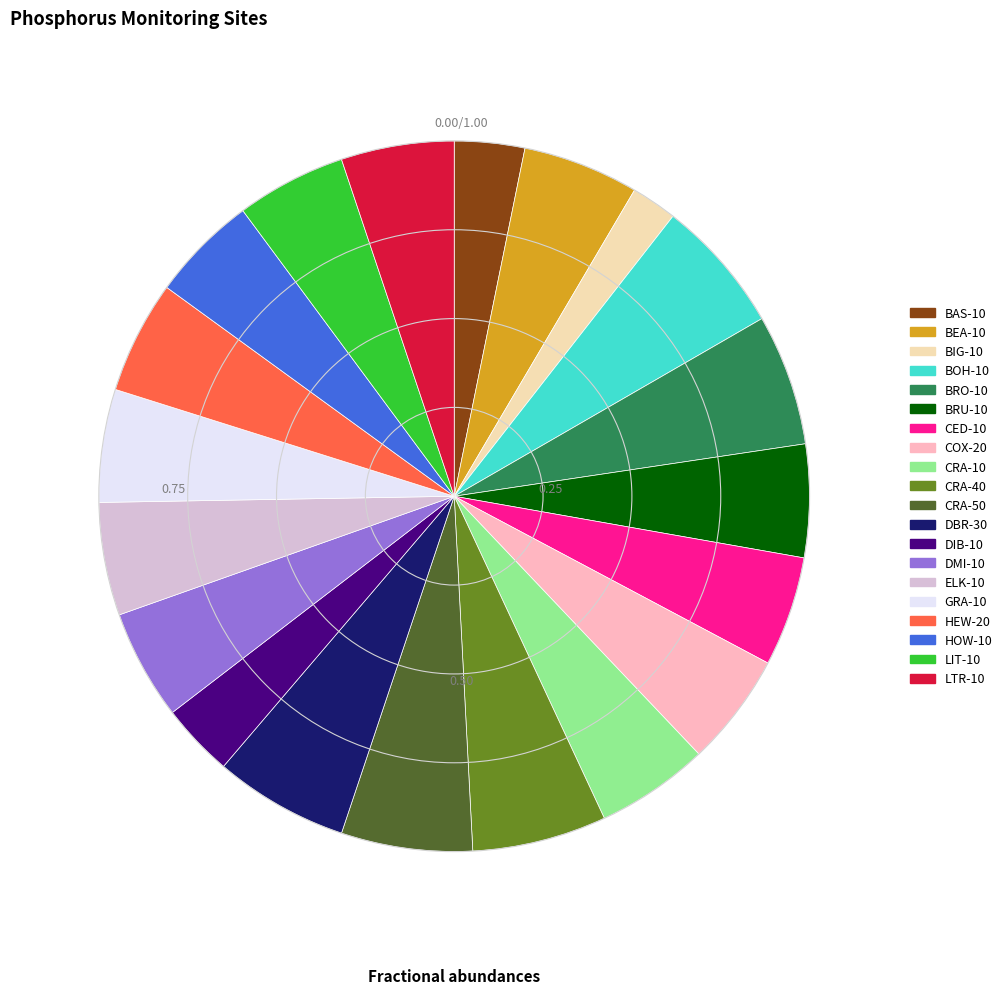

What is the ratio of the value at CED-10 to the value at ELK-10?

1.0